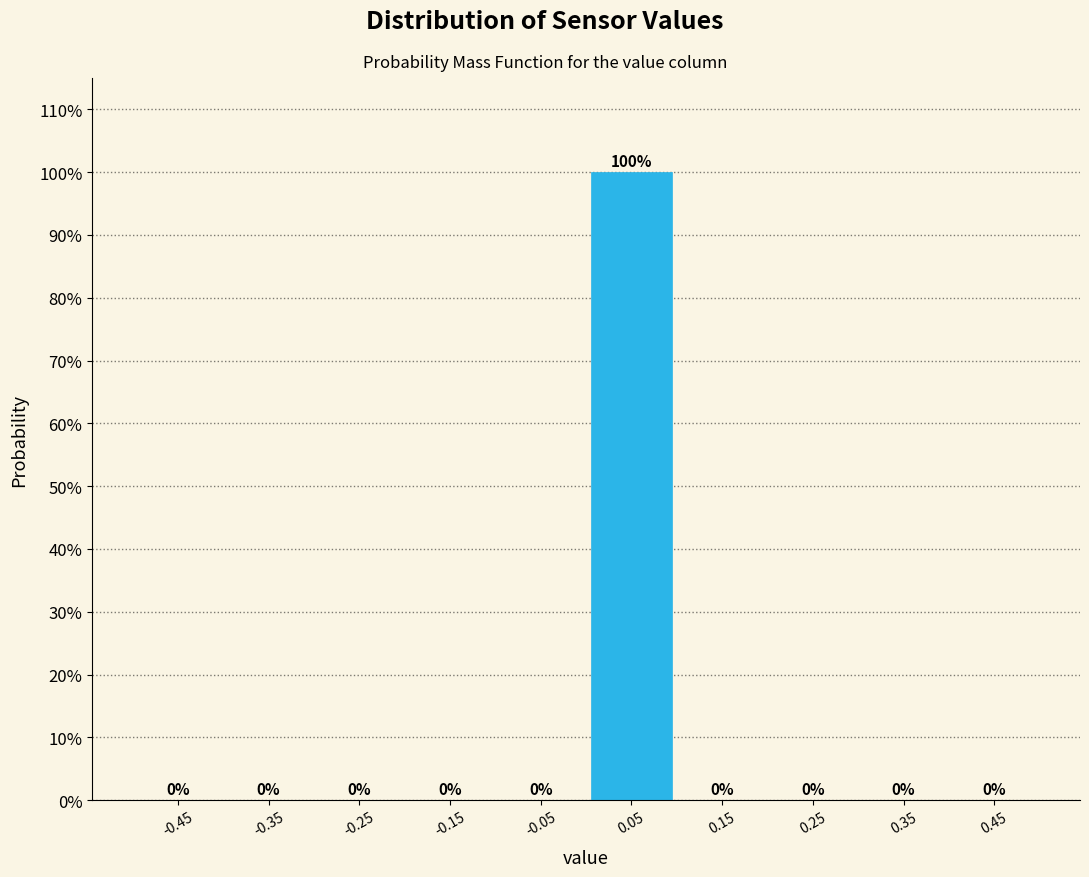

Reading left to right, transcribe this chart: for each bar, give the range it covers on the x-axis and its height.

-0.5 to -0.4: 0
-0.4 to -0.3: 0
-0.3 to -0.2: 0
-0.2 to -0.1: 0
-0.1 to 0.0: 0
0.0 to 0.1: 100
0.1 to 0.2: 0
0.2 to 0.3: 0
0.3 to 0.4: 0
0.4 to 0.5: 0